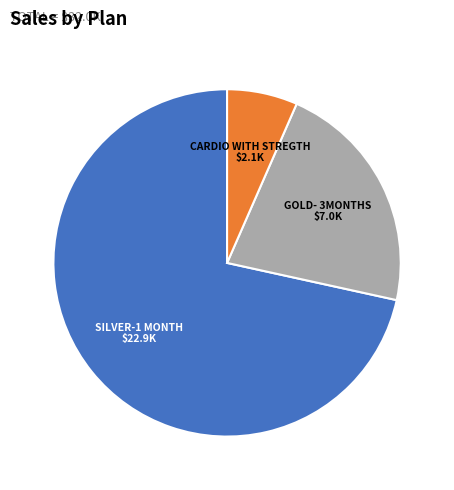

Which has a higher value, SILVER-1 MONTH or GOLD- 3MONTHS?

SILVER-1 MONTH